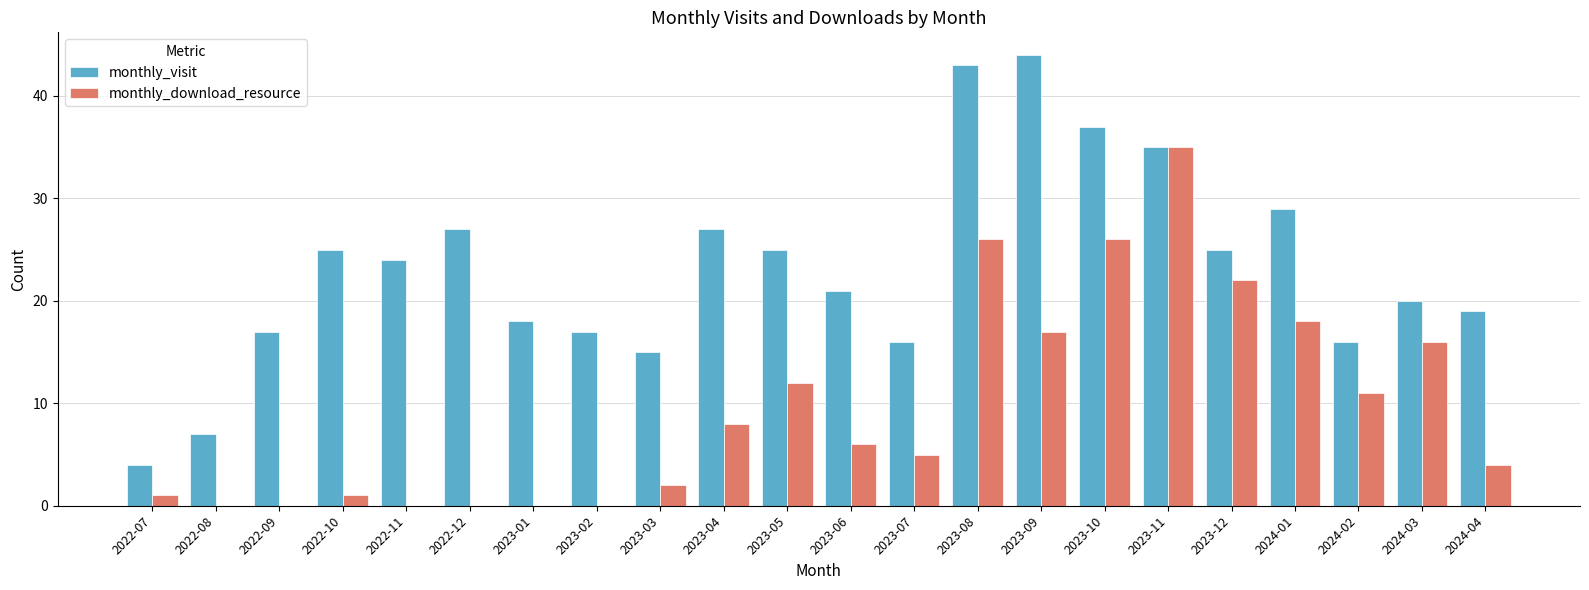

Which series has the largest total across all categories?

monthly_visit